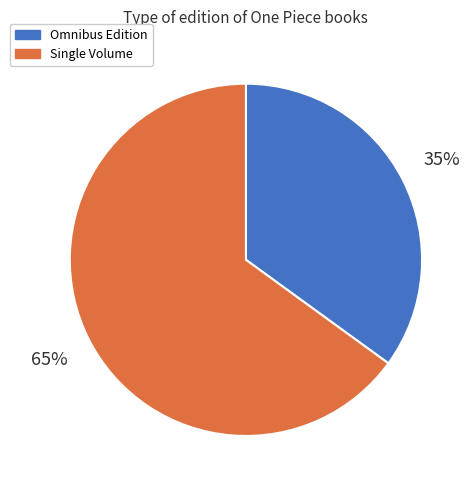

Combined, do Omnibus Edition and Single Volume account for over 50%?

Yes